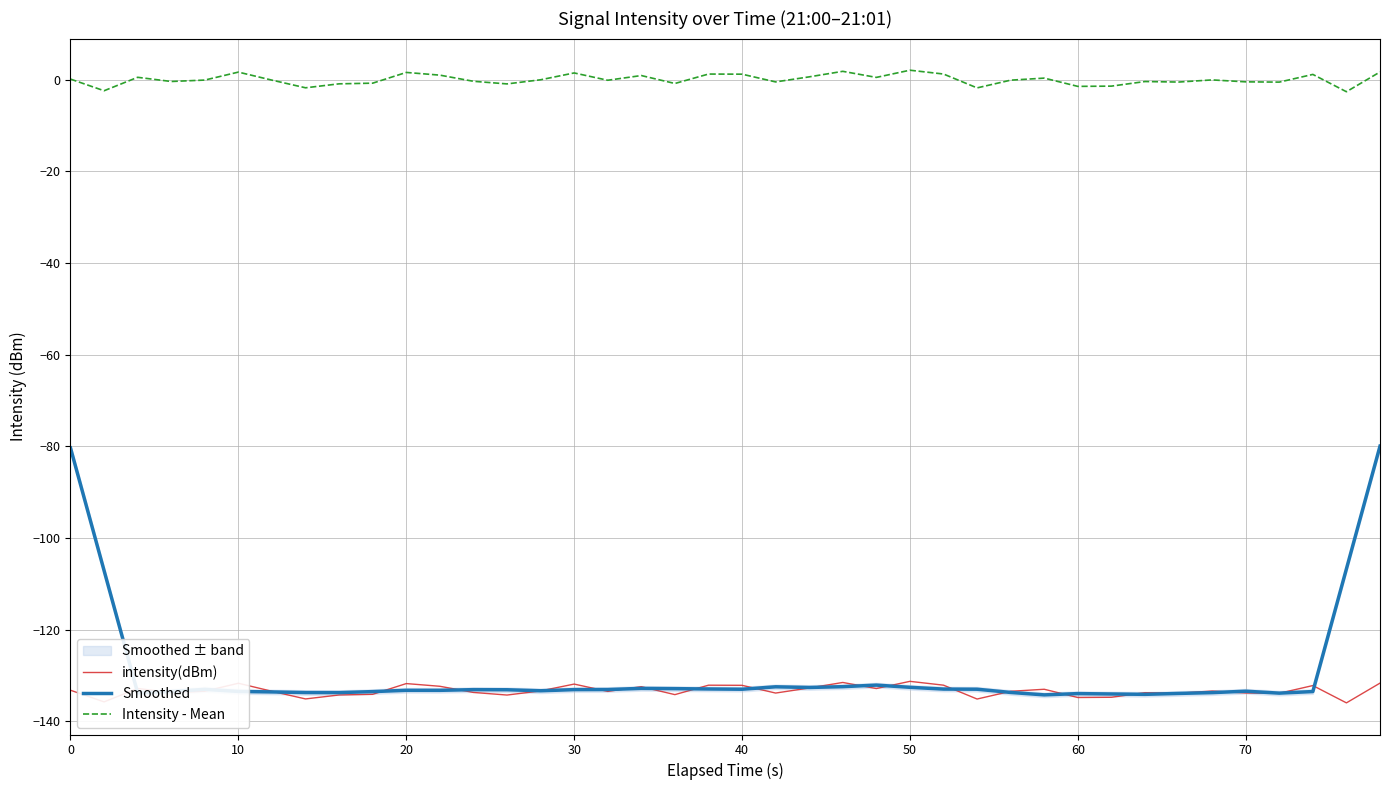

What is the value of the Intensity - Mean point at the 38th from the left?

1.1